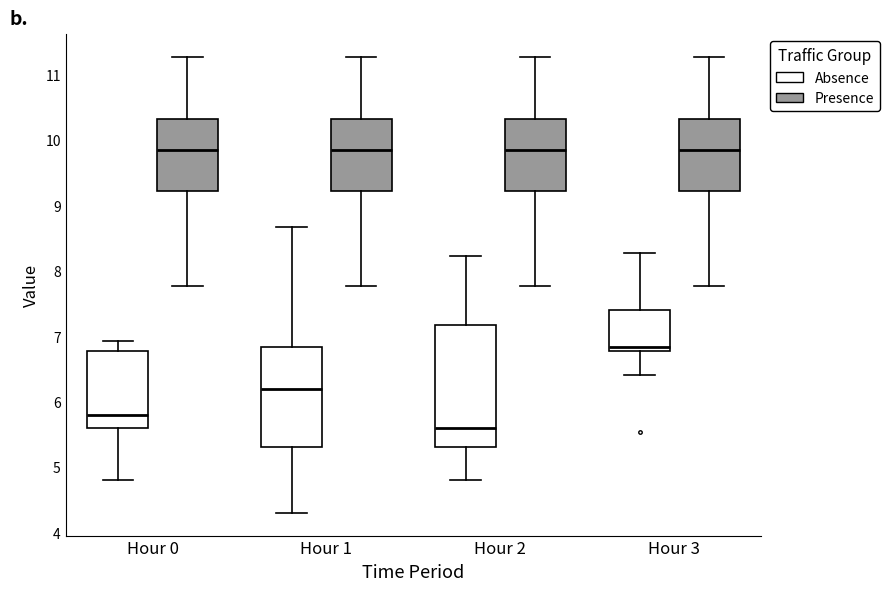

Reading left to right, read every box against the y-axis: the position of its median line, the range the box covers, and the ends of its whiskers. The values are not printed on the chart, so give them approximately, as read against the axis.

Hour 0 (Absence): median 5.8, box 5.6 to 6.8, whiskers 4.8 to 6.9
Hour 0 (Presence): median 9.9, box 9.2 to 10.3, whiskers 7.8 to 11.3
Hour 1 (Absence): median 6.2, box 5.3 to 6.8, whiskers 4.3 to 8.7
Hour 1 (Presence): median 9.9, box 9.2 to 10.3, whiskers 7.8 to 11.3
Hour 2 (Absence): median 5.6, box 5.3 to 7.2, whiskers 4.8 to 8.2
Hour 2 (Presence): median 9.9, box 9.2 to 10.3, whiskers 7.8 to 11.3
Hour 3 (Absence): median 6.8 (just above the box's lower edge), box 6.8 to 7.4, whiskers 6.4 to 8.3
Hour 3 (Presence): median 9.9, box 9.2 to 10.3, whiskers 7.8 to 11.3